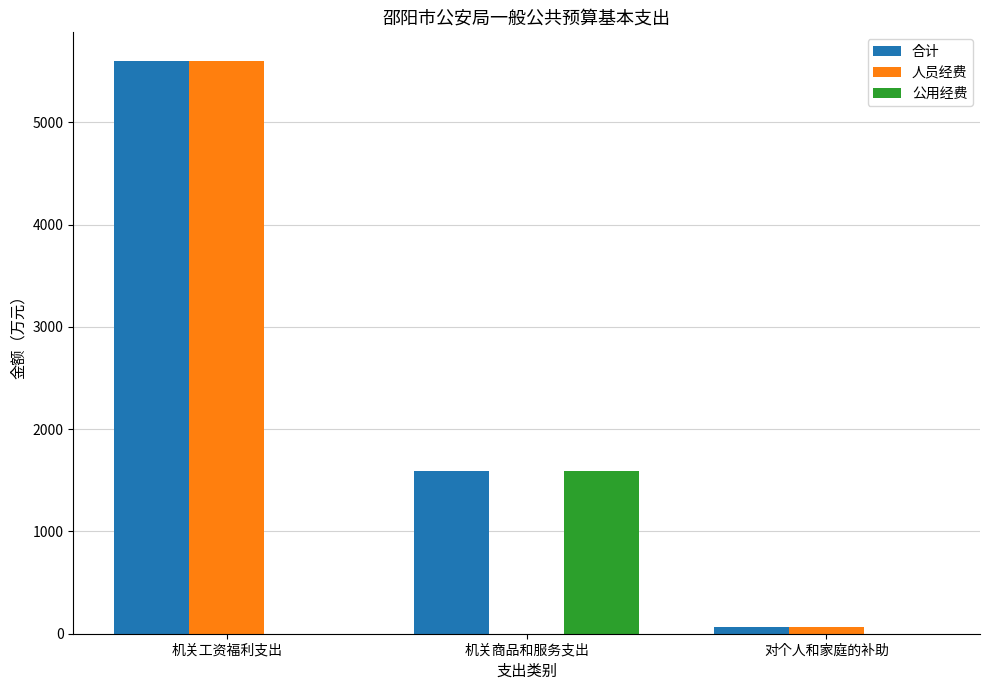

What is the maximum value for 合计?

5600.4